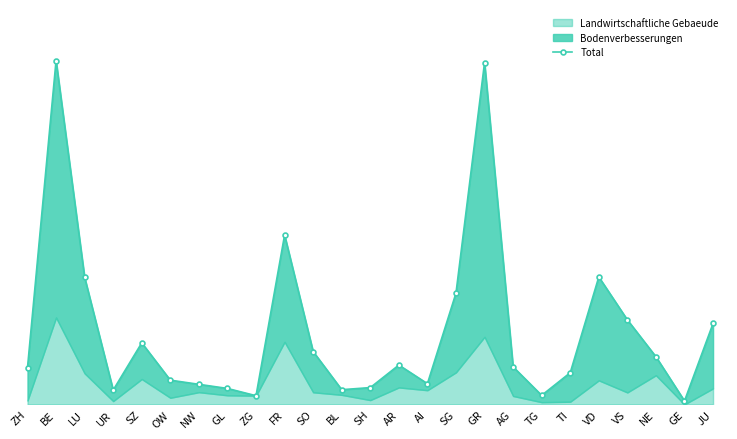

What is the change in value from AR to TG?

-1455547